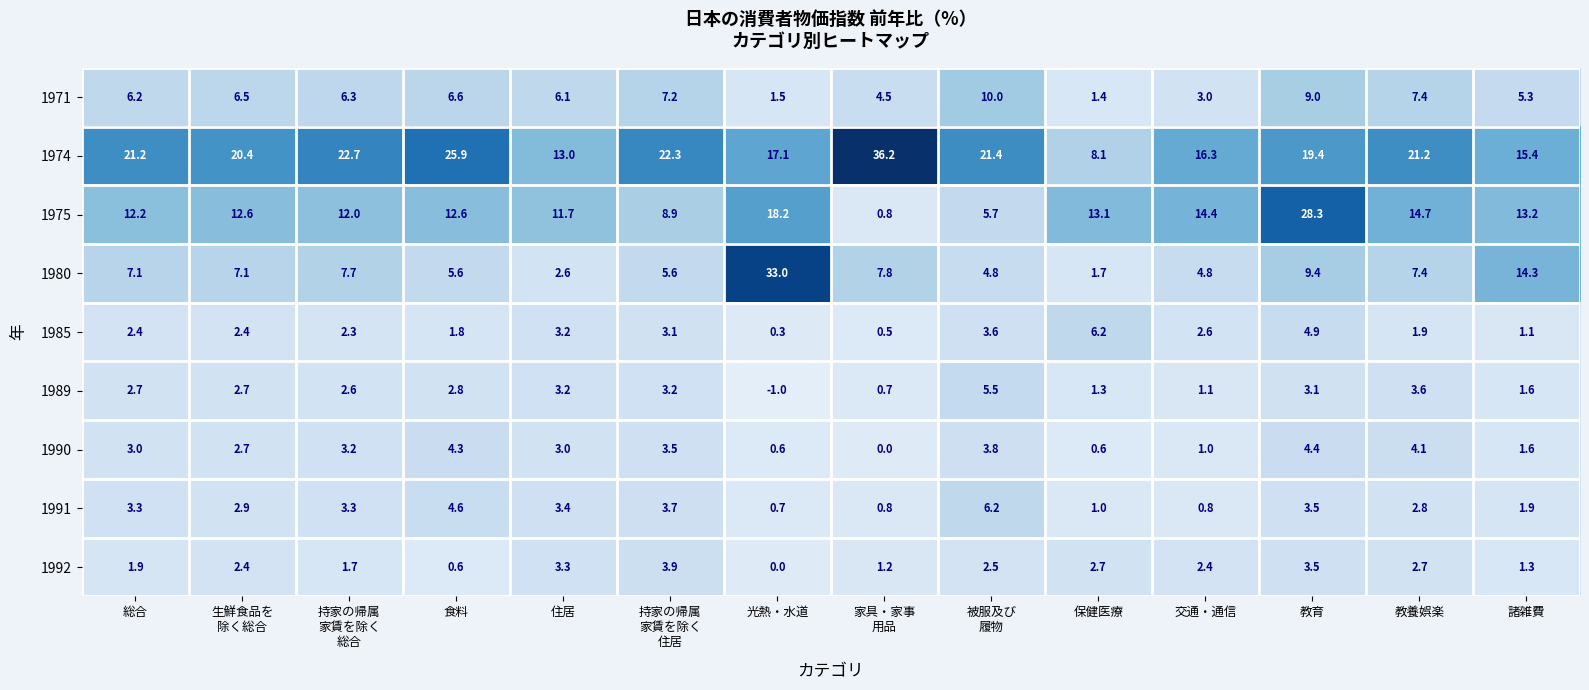

How many distinct data groups are displayed?

9